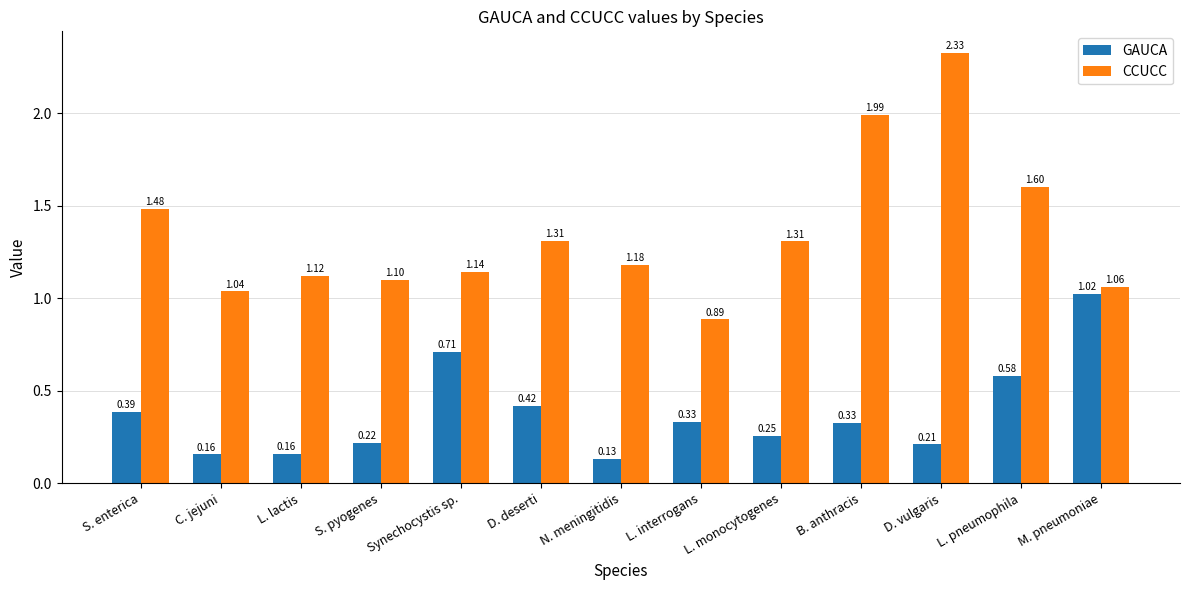

Which series has the largest total across all categories?

CCUCC